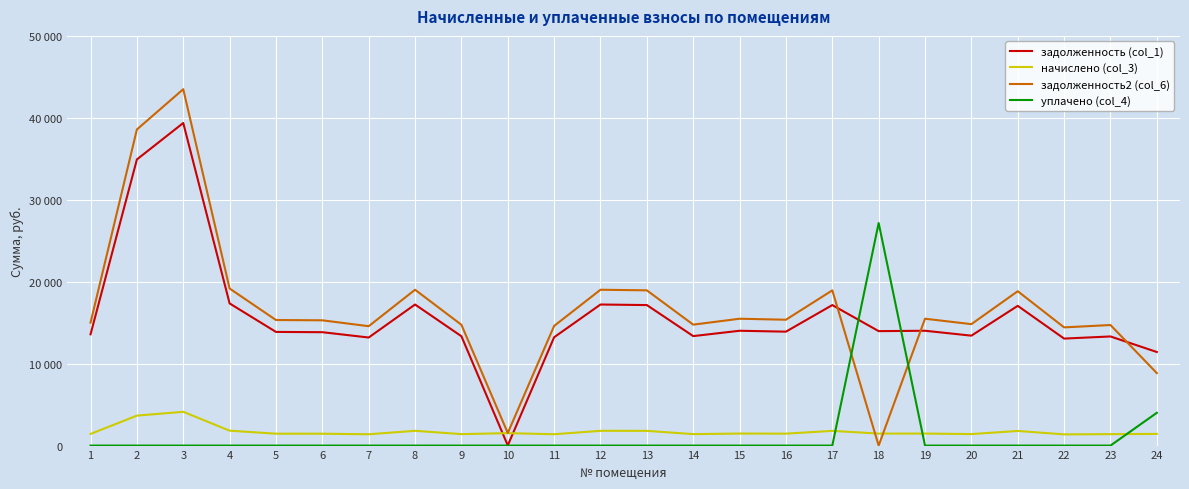

What are all the series names shown in the legend?

задолженность (col_1), начислено (col_3), задолженность2 (col_6), уплачено (col_4)